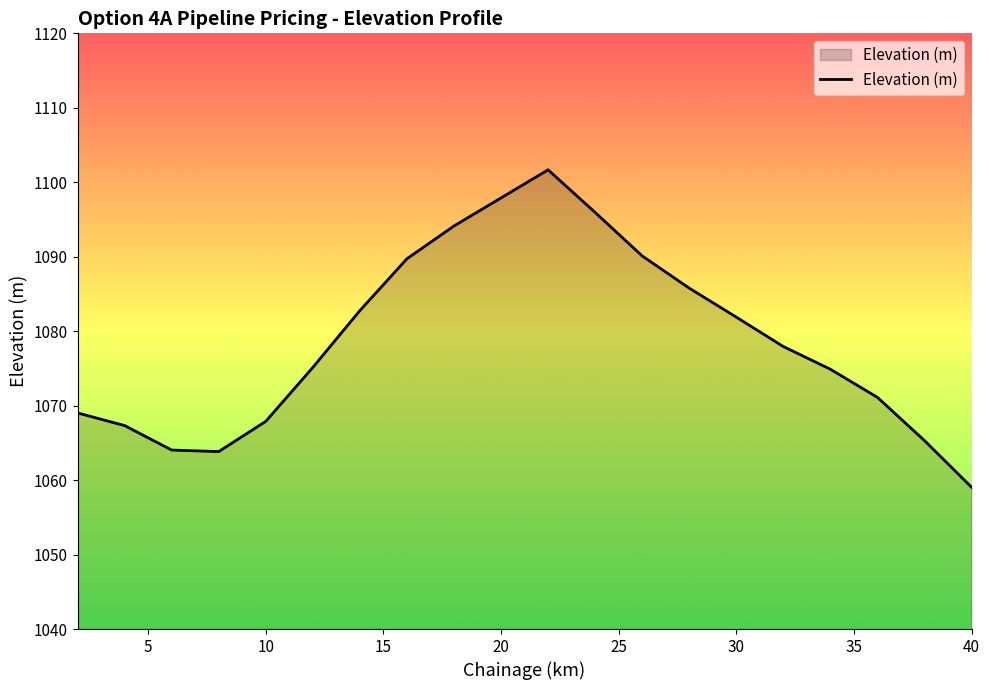

Does the chart display data point markers on the line(s)?

No